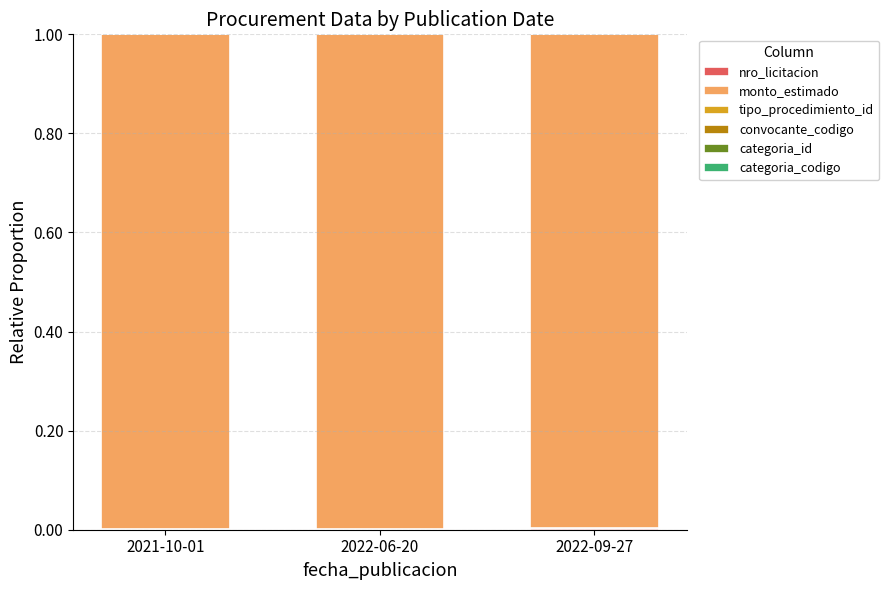

Count the number of data series in this chart.

6